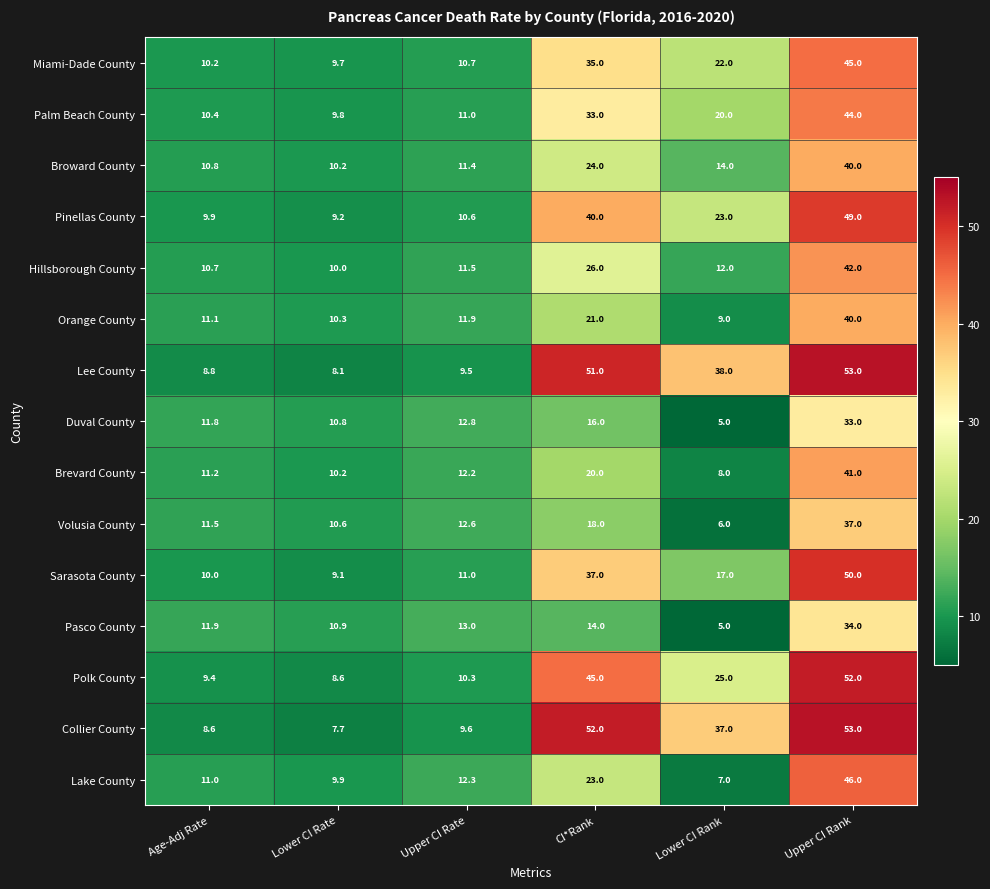

Is the value of Brevard County at Lower CI Rank greater than the value of Palm Beach County at Upper CI Rate?

No